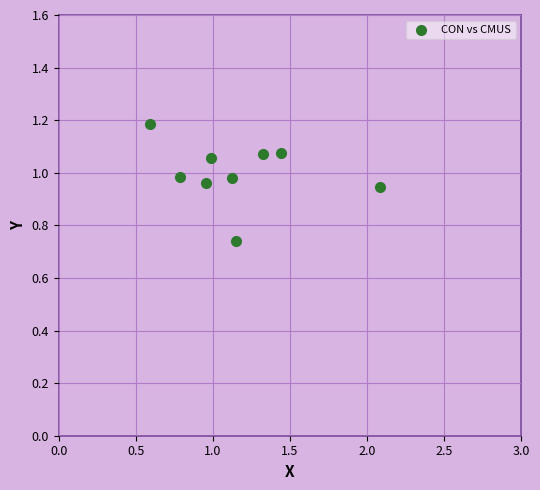

What is the range of X values (max minus min)?

1.5